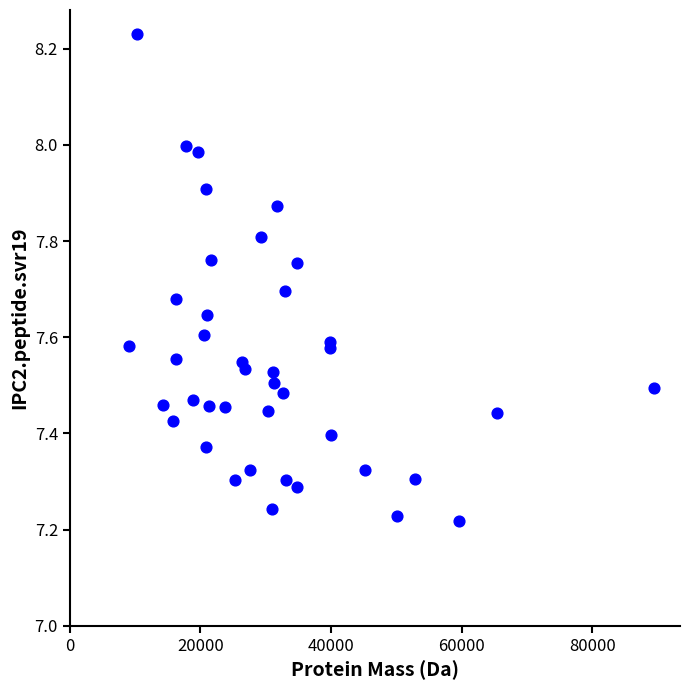

What is the range of Y values (max minus min)?

1.0